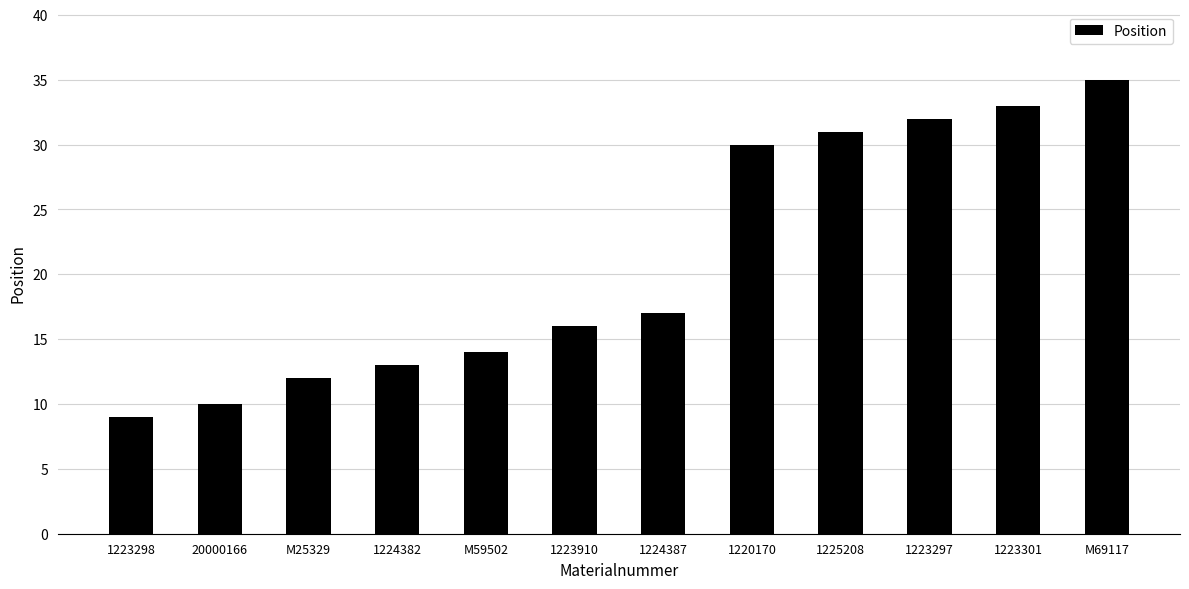

How many series are shown in this chart?

1